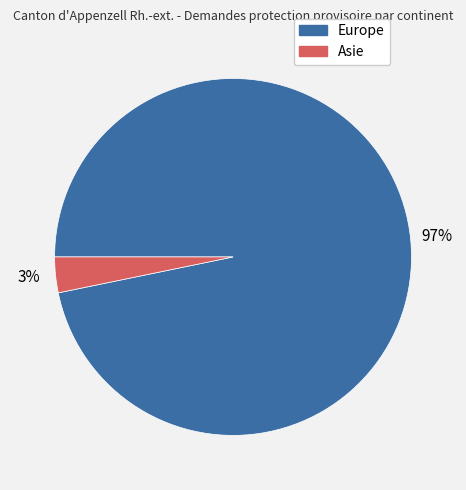

To the nearest percent, what is the difference between the largest and smallest slice percentages?

94%